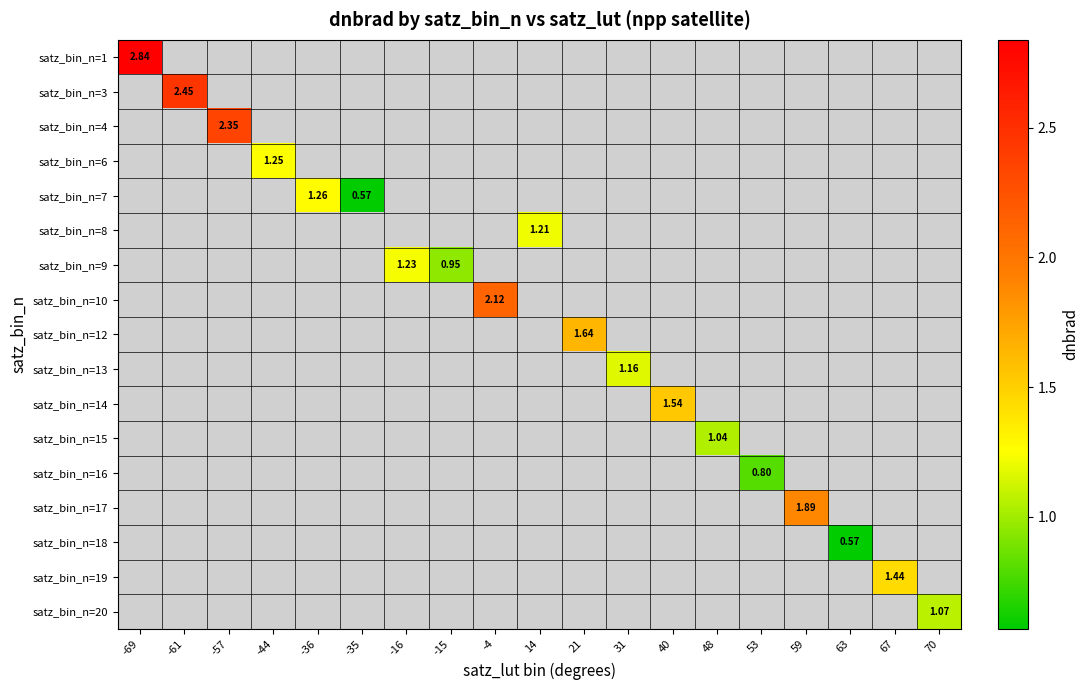

At how many categories does at least one series exceed 2?

4